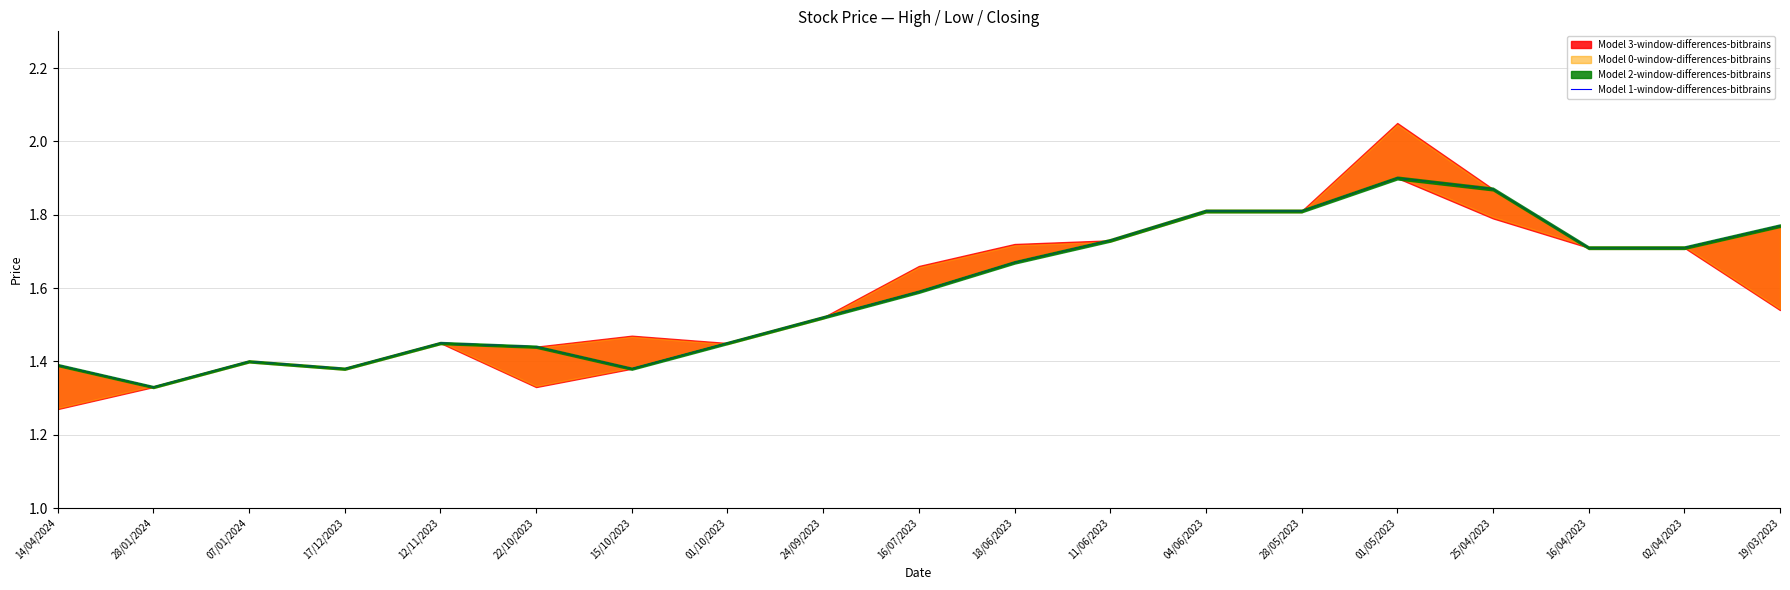

The value at 11/06/2023 is 2.5. True or false?

False